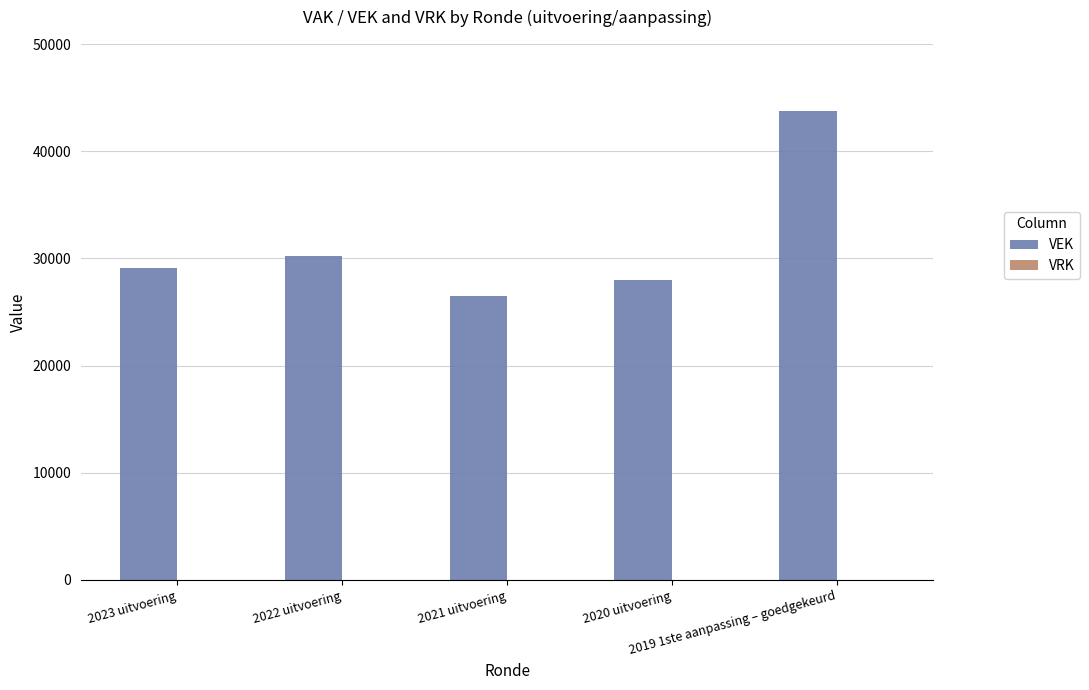

What is the difference between the maximum and second lowest values?

15685